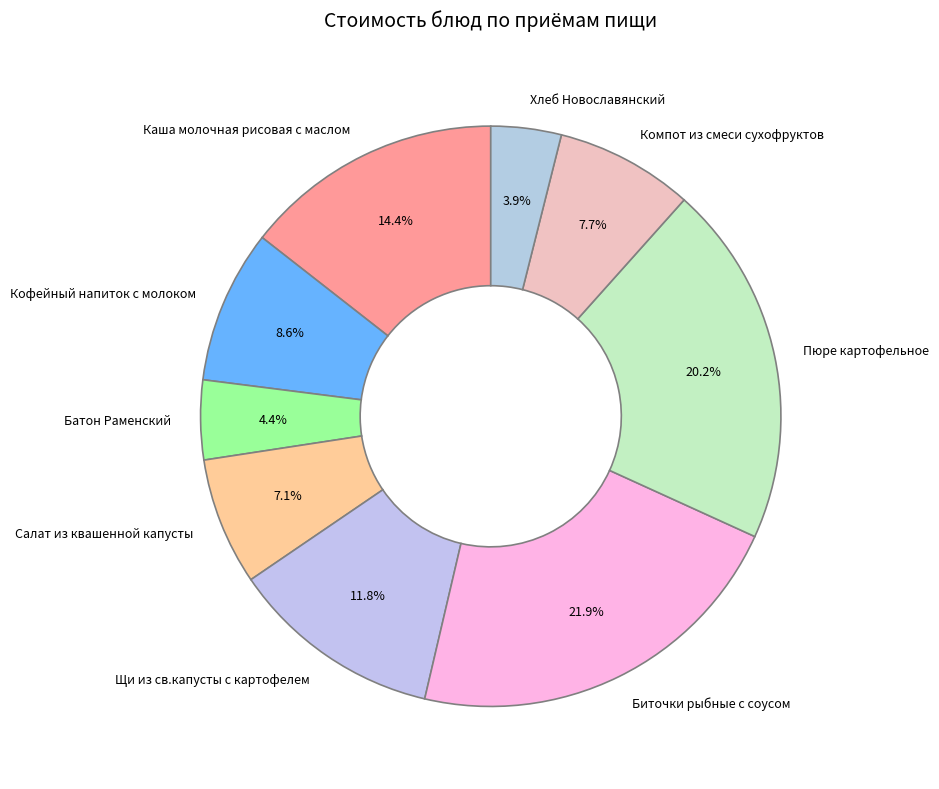

How many segments does this pie chart have?

9